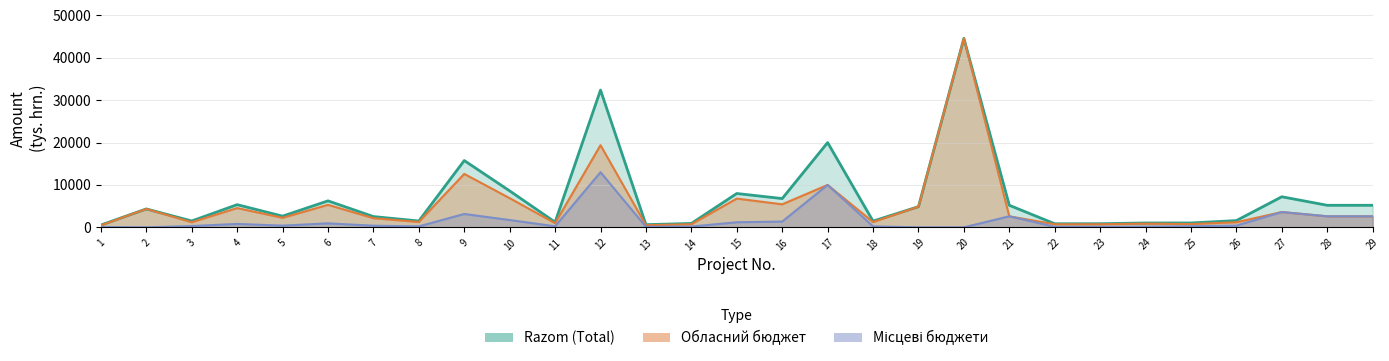

Reading right to left, list all the values displayed in this chart.

Razom: 5200.0	5200.0	7213.9	1592.1	1026.6	1029.6	850.6	845.7	5200.0	44591.9	4875.4	1468.1	20000.0	6788.3	7980.9	914.5	627.4	32387.2	1224.4	8596.4	15759.8	1490.0	2540.4	6247.0	2638.1	5348.1	1499.5	4340.9	542.5
Oblasnyi: 2600.0	2600.0	3607.0	1194.0	769.9	875.1	723.0	718.9	2600.0	44591.9	4875.4	1247.9	10000.0	5430.7	6783.7	731.6	501.9	19387.2	979.5	6877.2	12607.8	1266.5	2159.4	5310.0	2242.4	4545.9	1199.6	4340.9	461.1
Mistsevi: 2600.0	2600.0	3607.0	398.0	256.6	154.4	127.6	126.9	2600.0	0.0	0.0	220.2	10000.0	1357.7	1197.1	182.9	125.5	13000.0	244.9	1719.3	3152.0	223.5	381.1	937.1	395.7	802.2	299.9	0.0	81.4